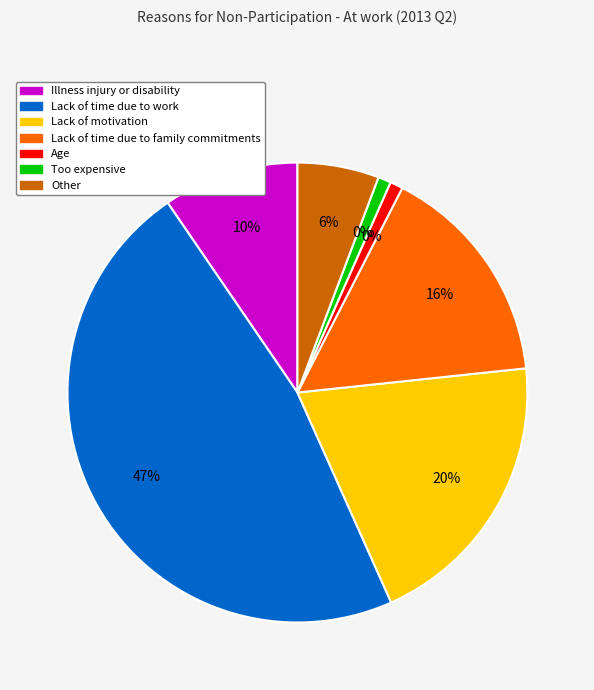

Rank the categories by value from highest to lowest.

Lack of time due to work, Lack of motivation, Lack of time due to family commitments, Illness injury or disability, Other, Age, Too expensive